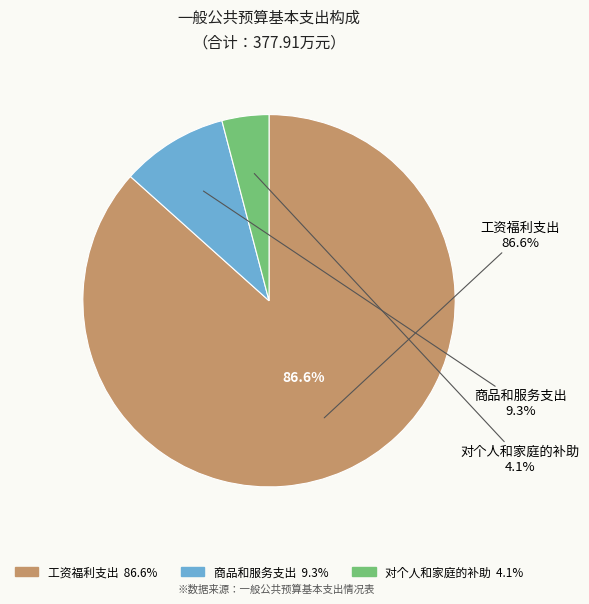

To the nearest percent, what portion does 工资福利支出 represent?

87%